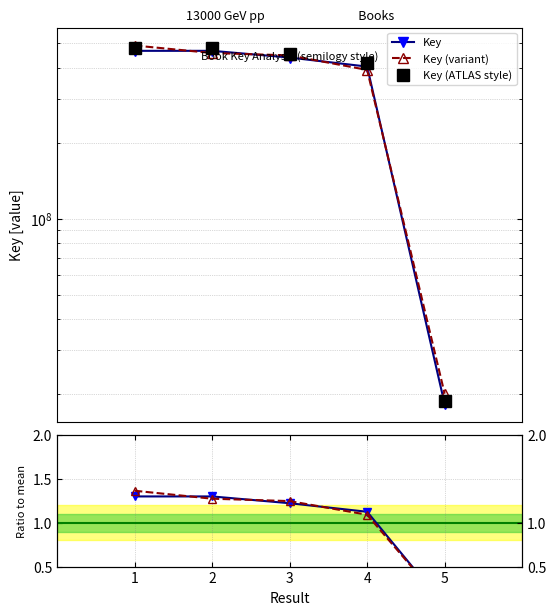

What is the highest value of the Key (ATLAS style) series?

481067822.1